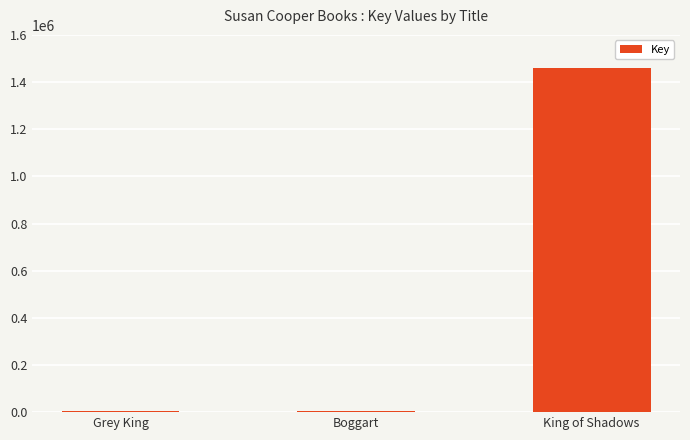

True or false: the data shows 2603268 at King of Shadows.

False